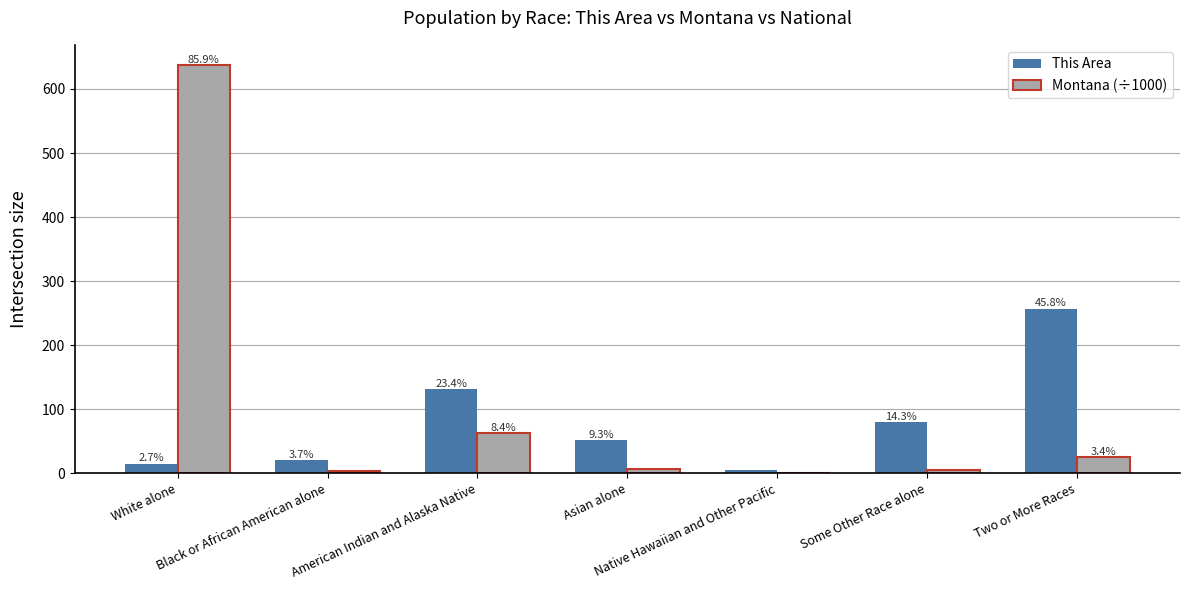

What is the label of the 4th bar from the left?

Asian alone